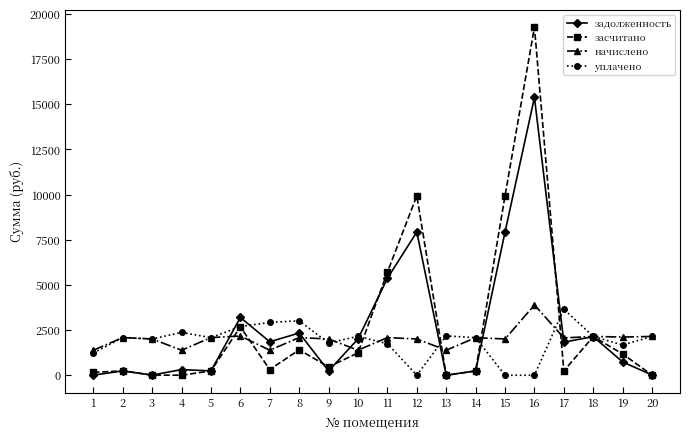

The value of начислено at 15 is 2007.2. True or false?

True